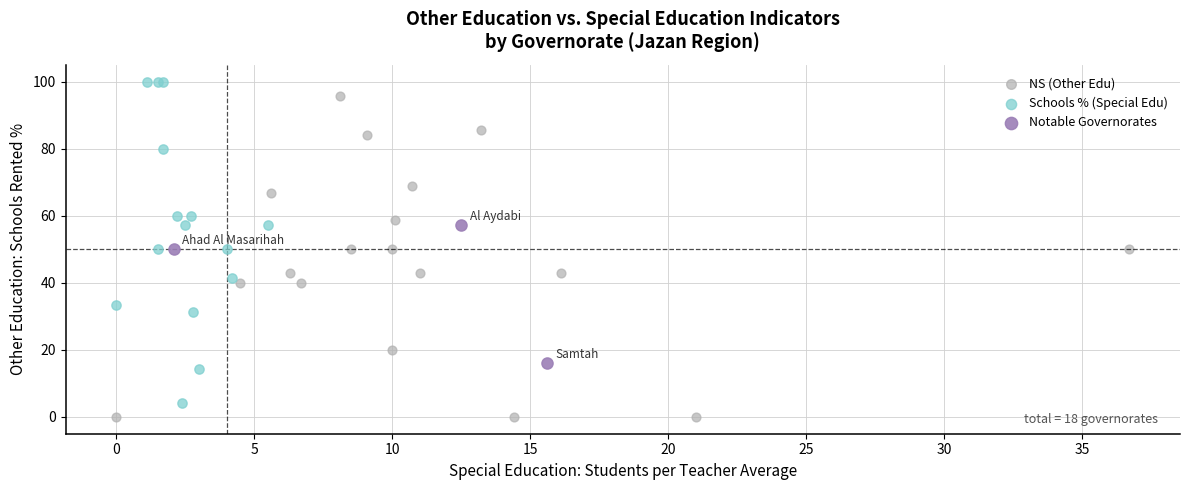

What are all the series names shown in the legend?

NS (Other Edu), Schools % (Special Edu), Notable Governorates